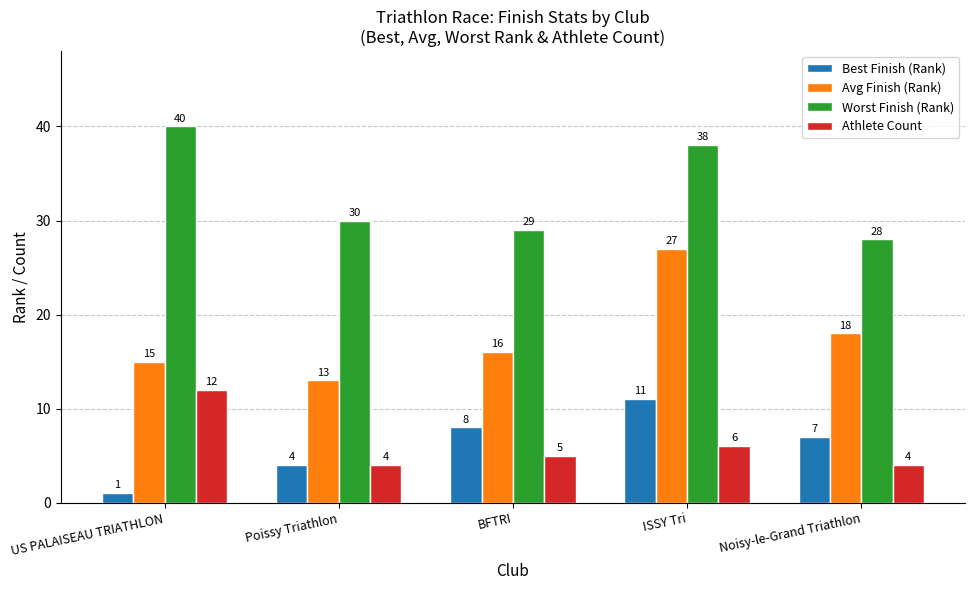

At how many categories does at least one series exceed 6?

5